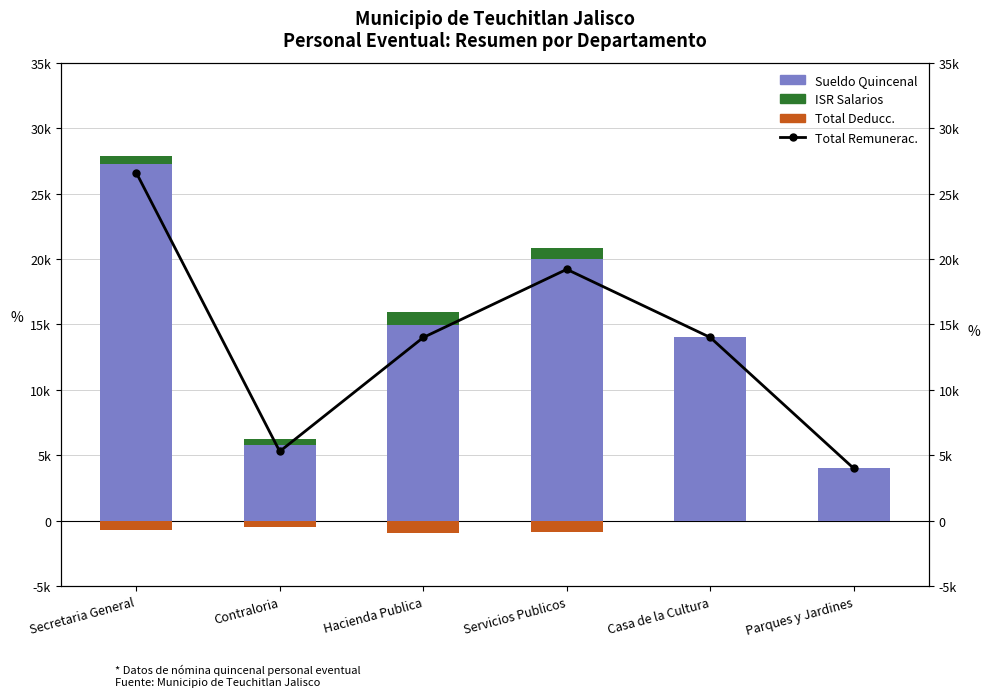

The Sueldo Quincenal series shows 14007.6 at Casa de la Cultura. True or false?

True